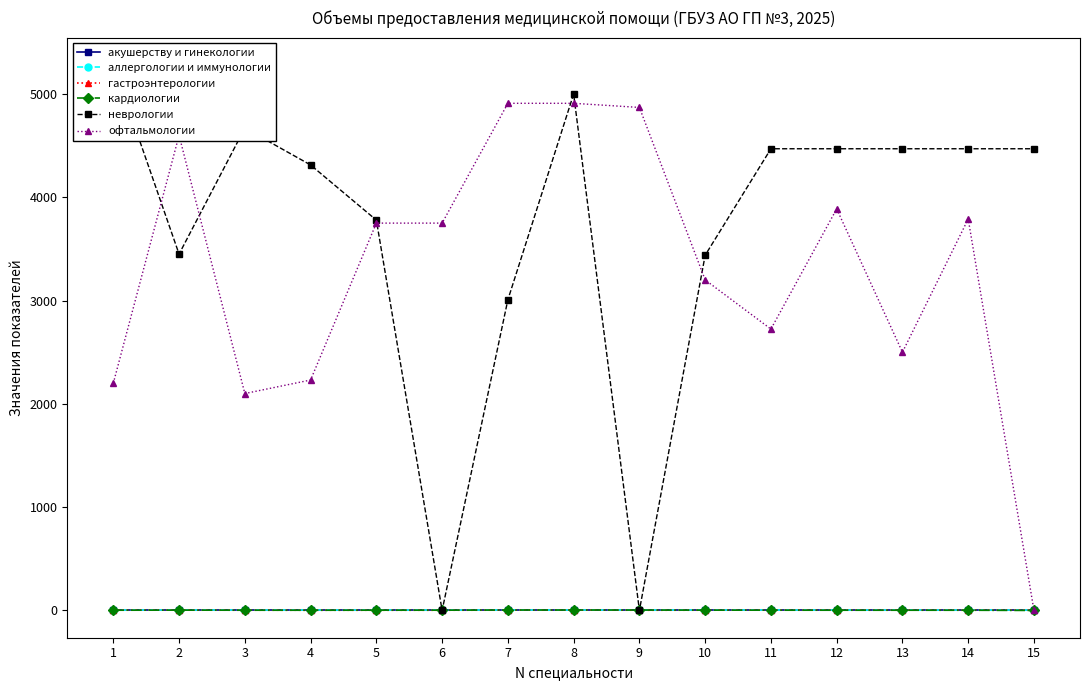

What are all the series names shown in the legend?

акушерству и гинекологии, аллергологии и иммунологии, гастроэнтерологии, кардиологии, неврологии, офтальмологии